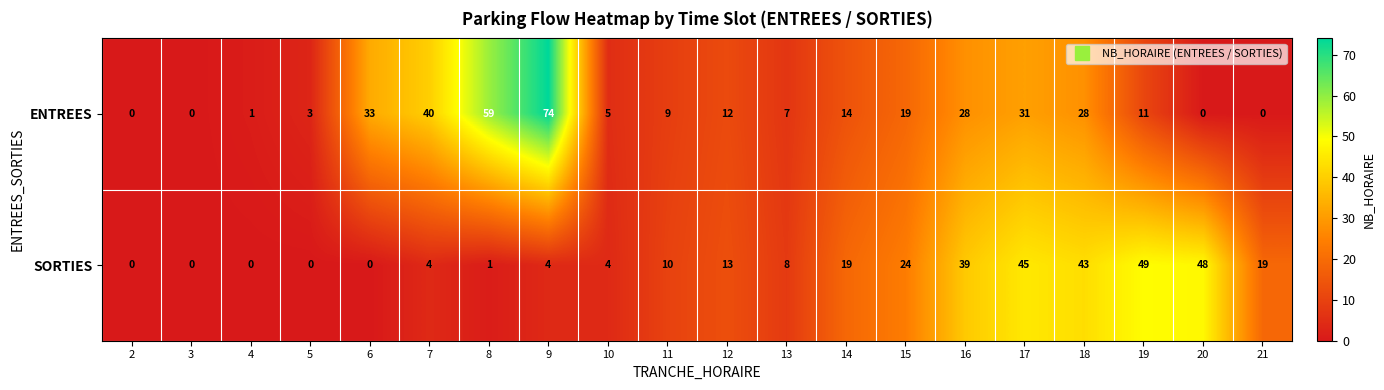

What is the difference between the ENTREES values at 15 and 5?

16